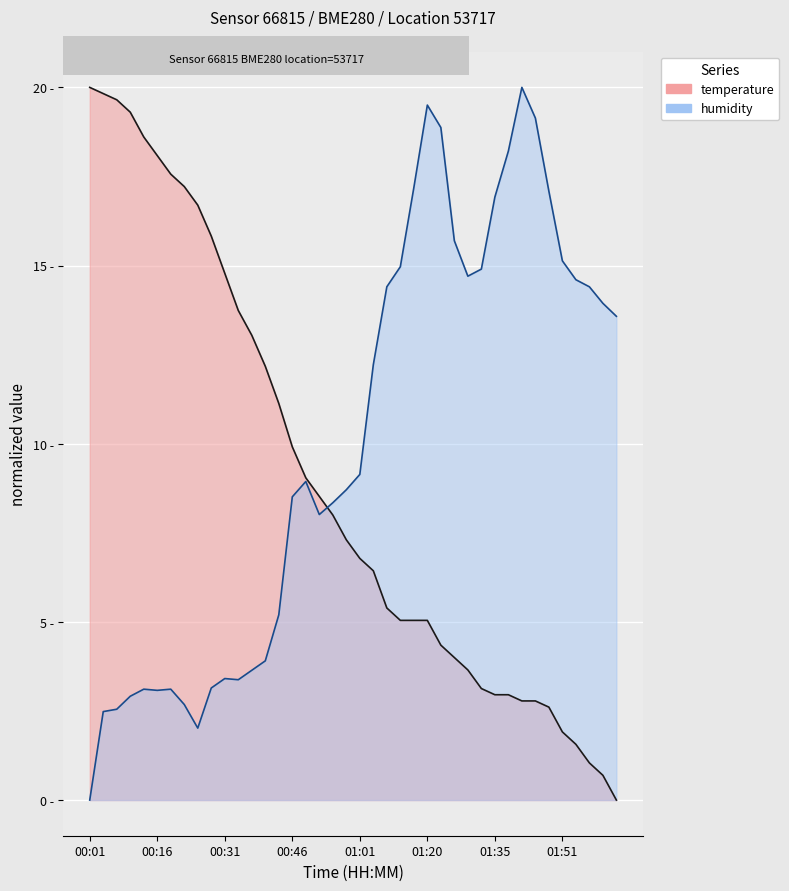

Rank the series by their maximum value, from lowest to highest.

temperature, humidity